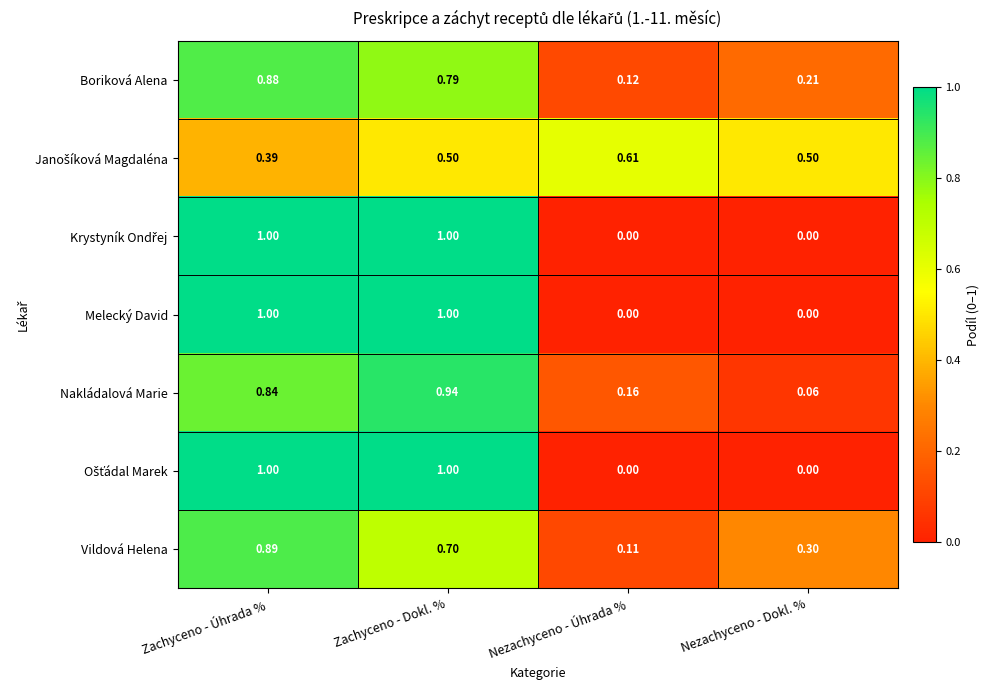

At how many categories does at least one series exceed 0?

4